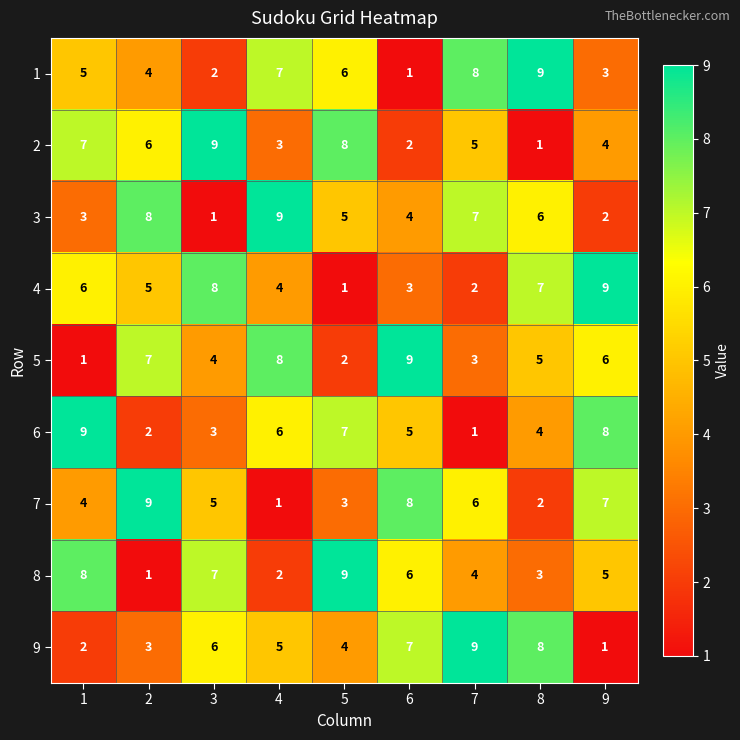

Count the 7 values in the range 3 to 7.

5